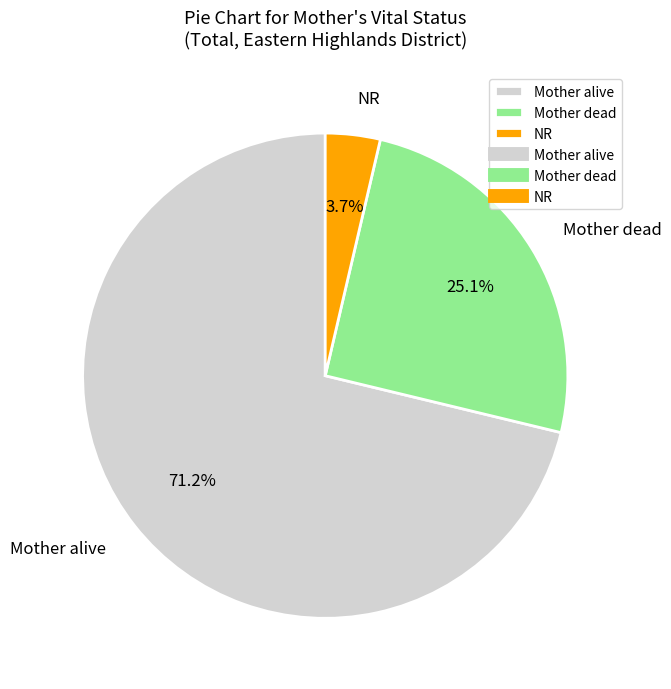

What percentage is the NR slice, to the nearest percent?

4%